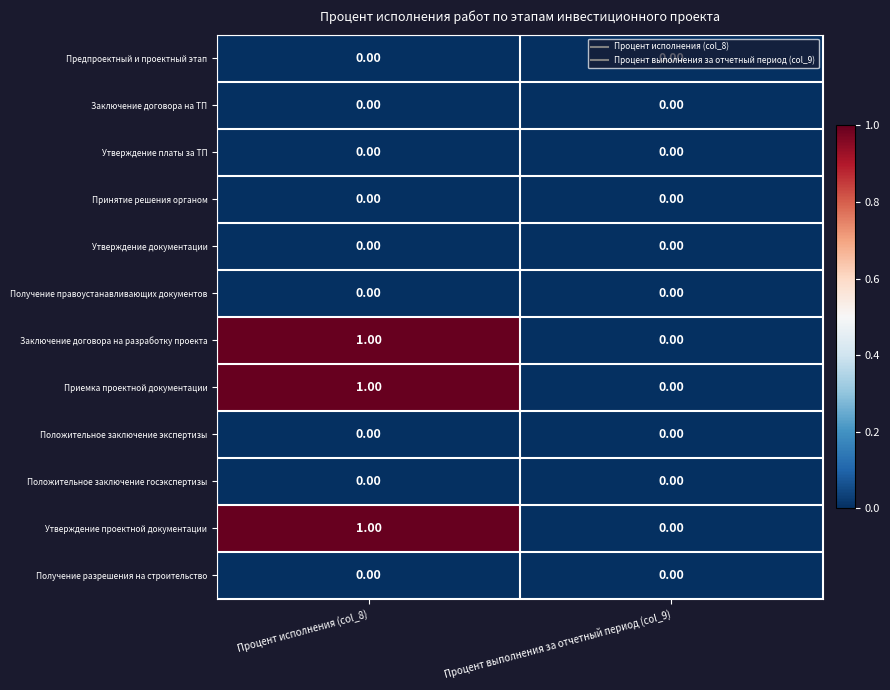

What is the total value across all series at Процент исполнения (col_8)?

3